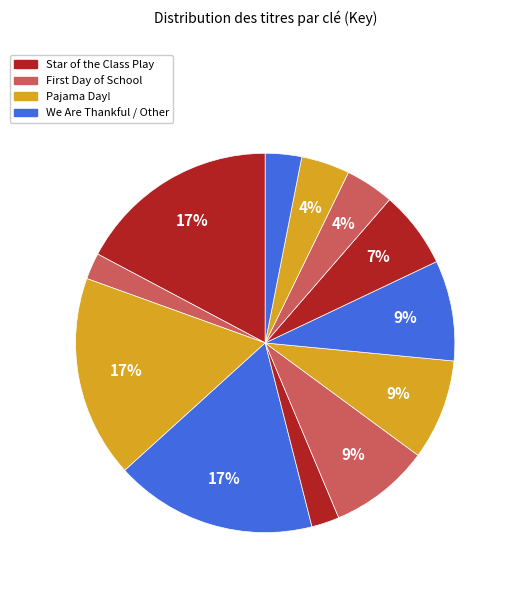

How many segments does this pie chart have?

12